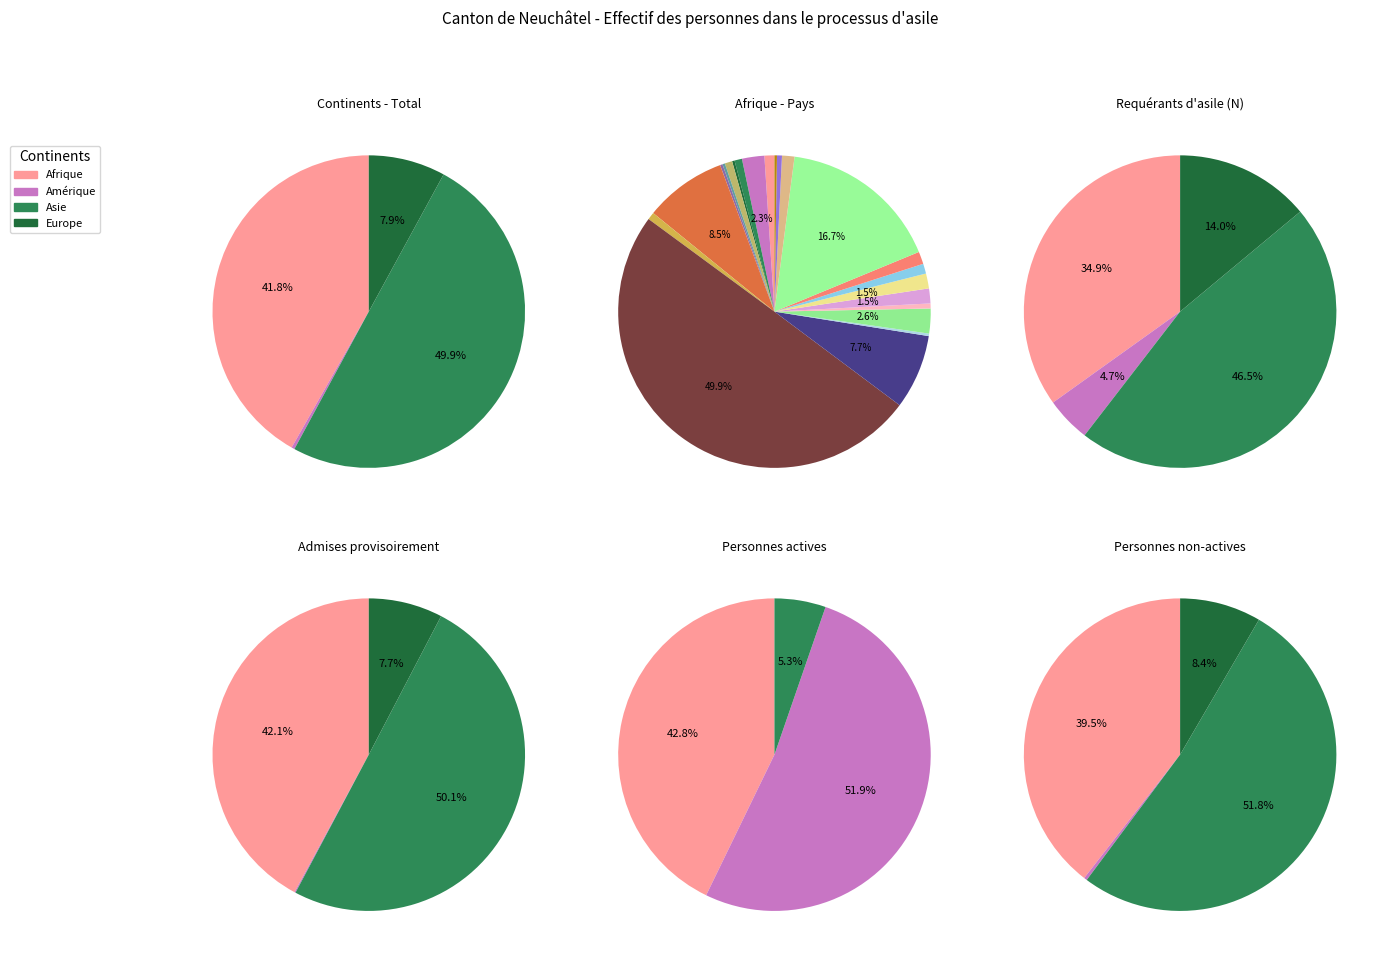

The Océanie slice represents 0% of the pie. True or false?

True